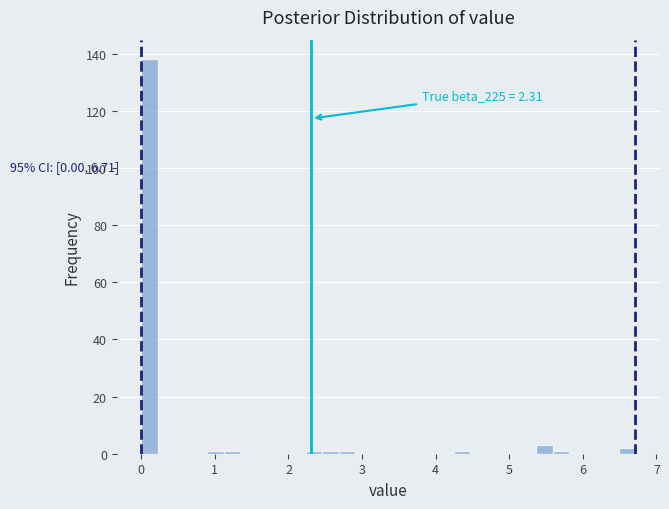

Around what value on the x-axis is the tallest bar? Give the approximate position of its centre, as read against the axis.

0.1